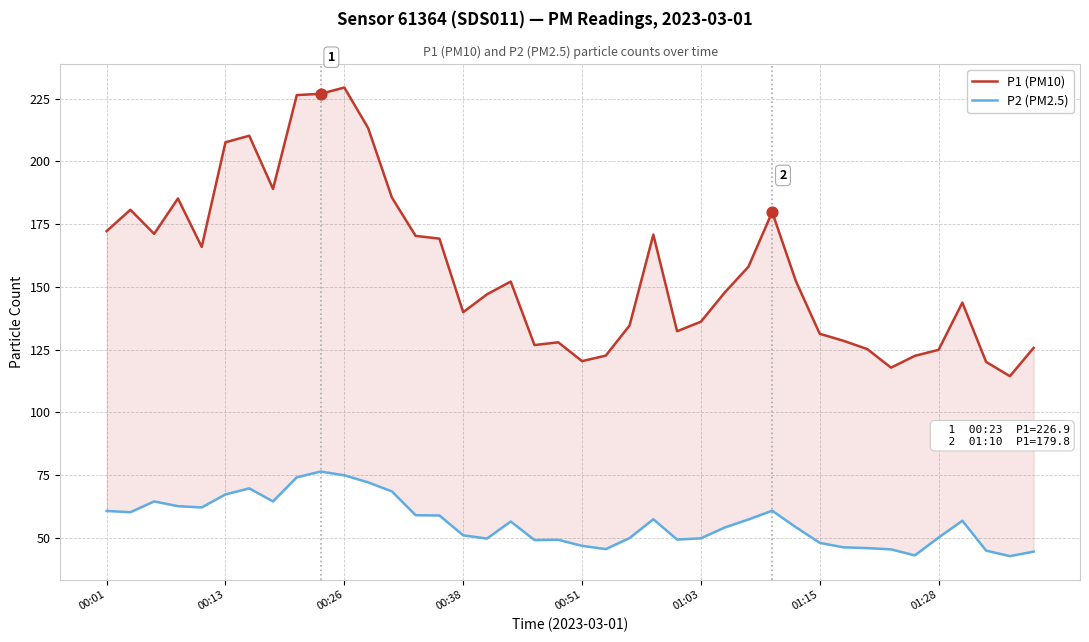

Which series contains the highest Y value?

P1 (PM10)